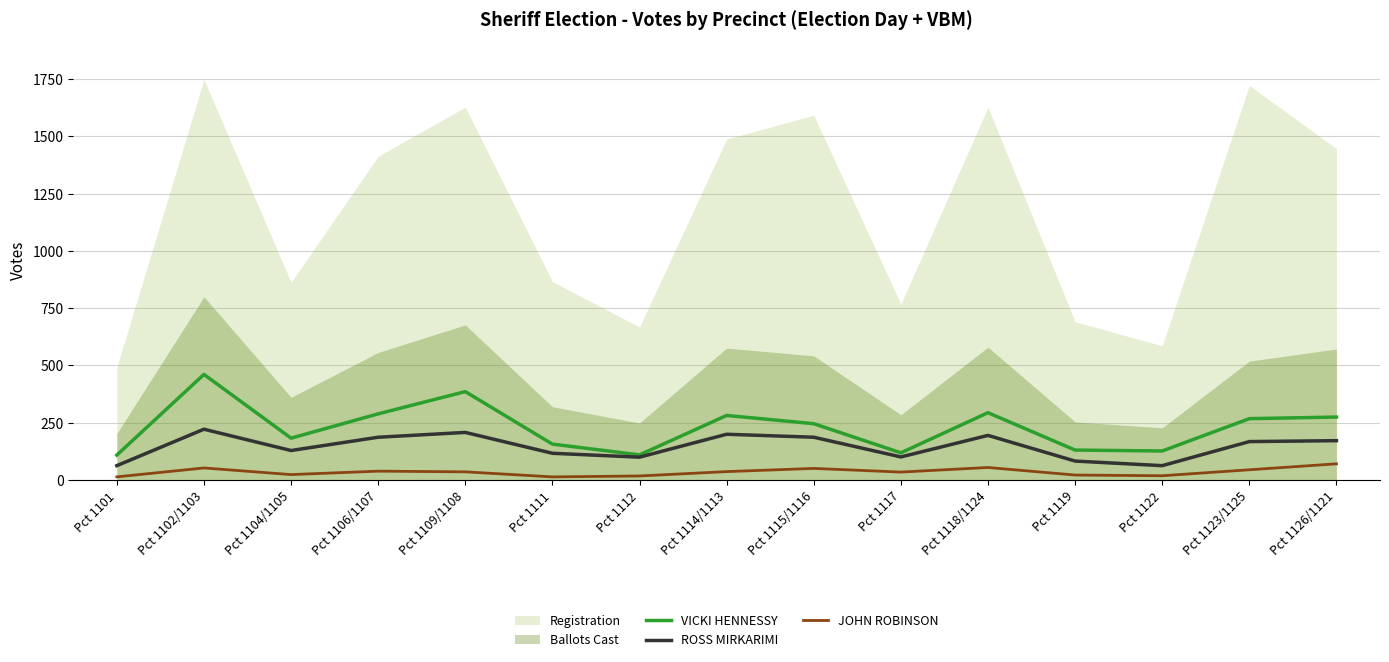

True or false: ROSS MIRKARIMI has a value of 331 at Pct 1118/1124.

False